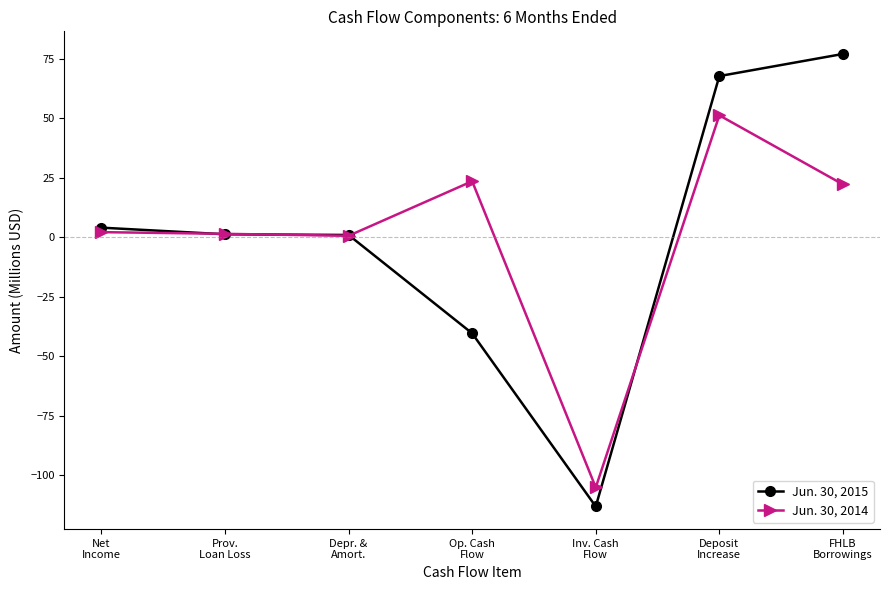

Where does the Jun. 30, 2015 series first go above 1?

Net
Income